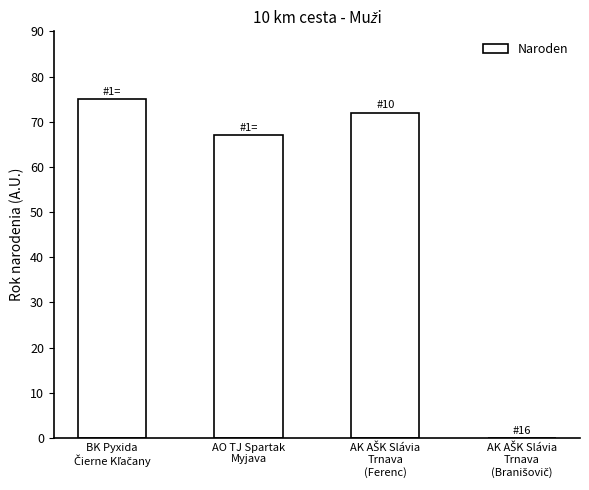

What is the maximum value shown in the chart?

75